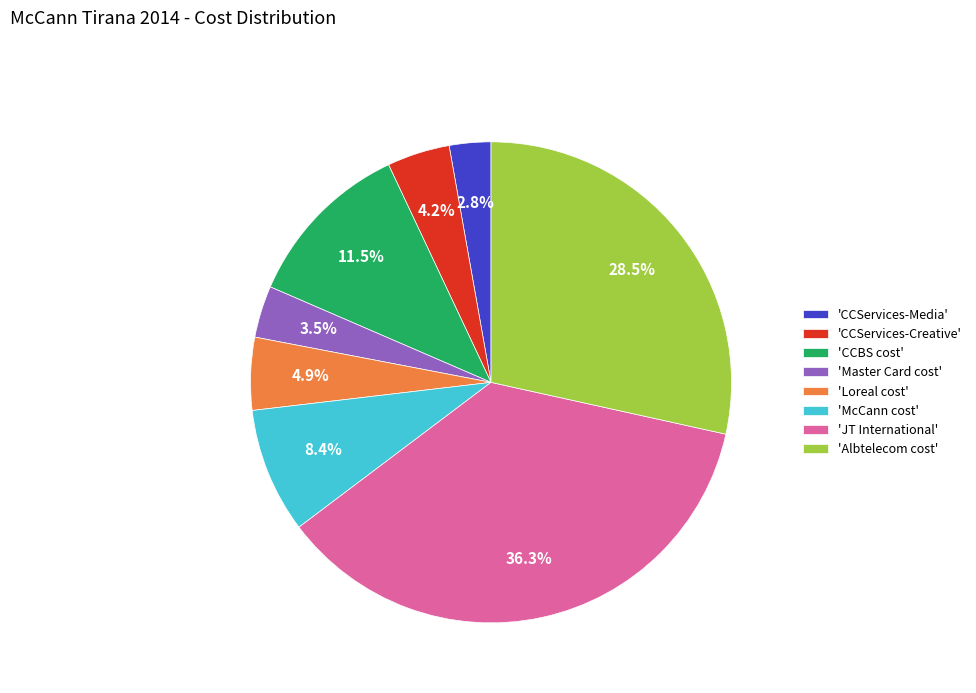

Which category has the biggest portion of the pie?

'JT International'